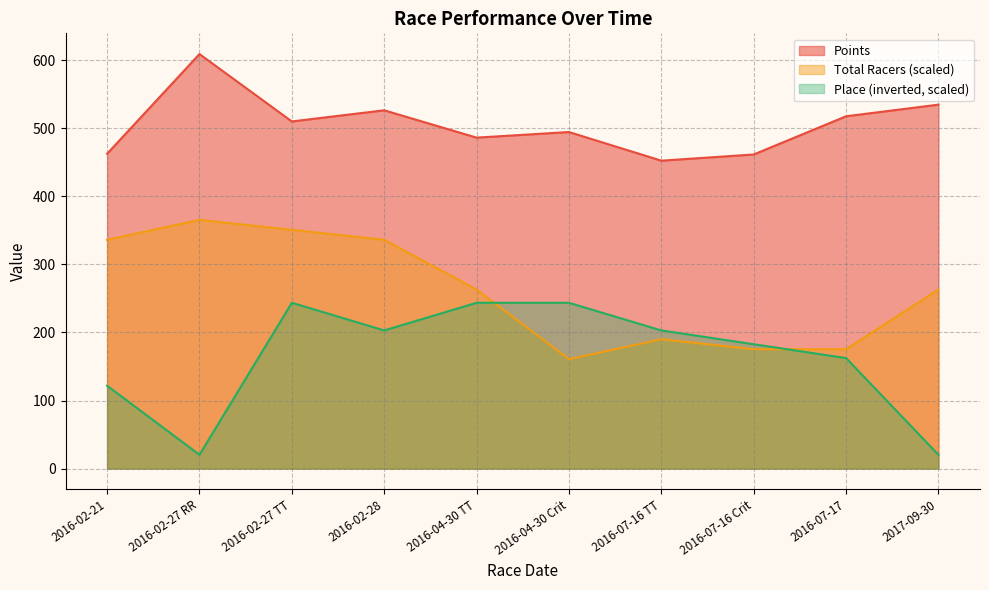

What is the highest value of the Place series?

243.6